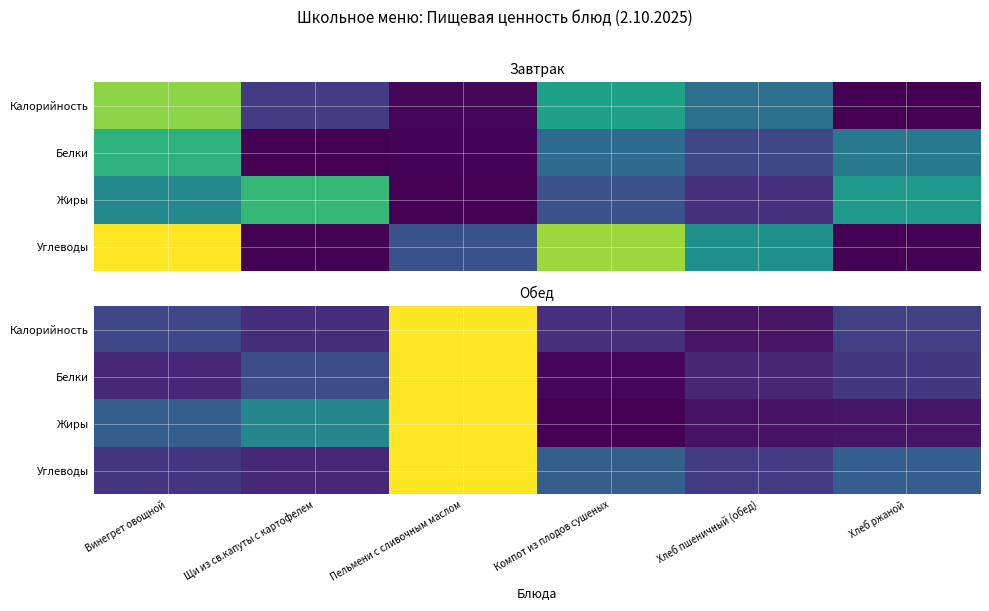

At which category is the sum across all series the highest?

Пельмени с сливочным маслом